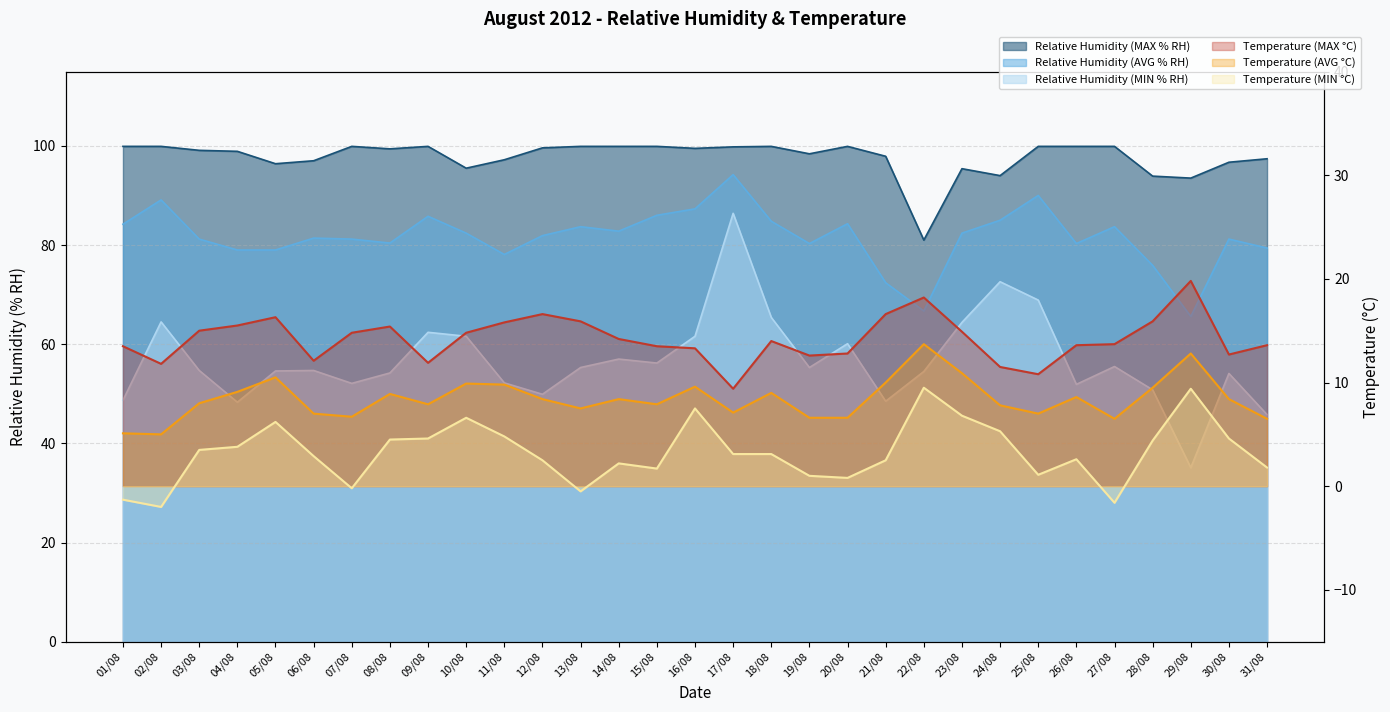

Where is Relative Humidity (MAX % RH) nearest to the value 90?

29/08